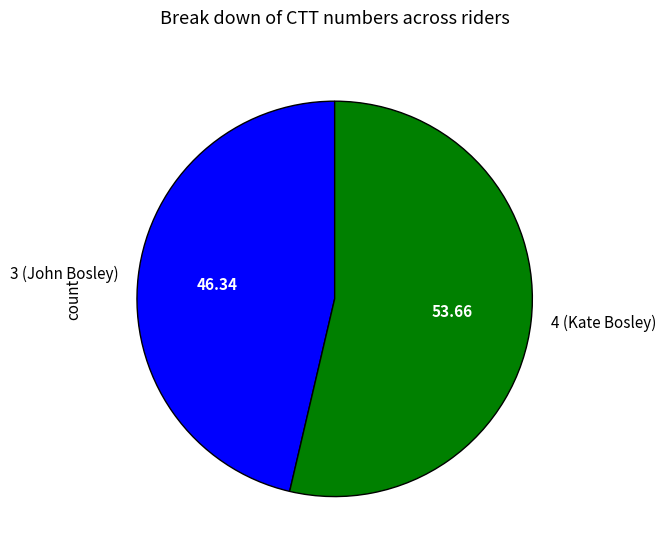

True or false: 3 (John Bosley) accounts for 55% of the total.

False